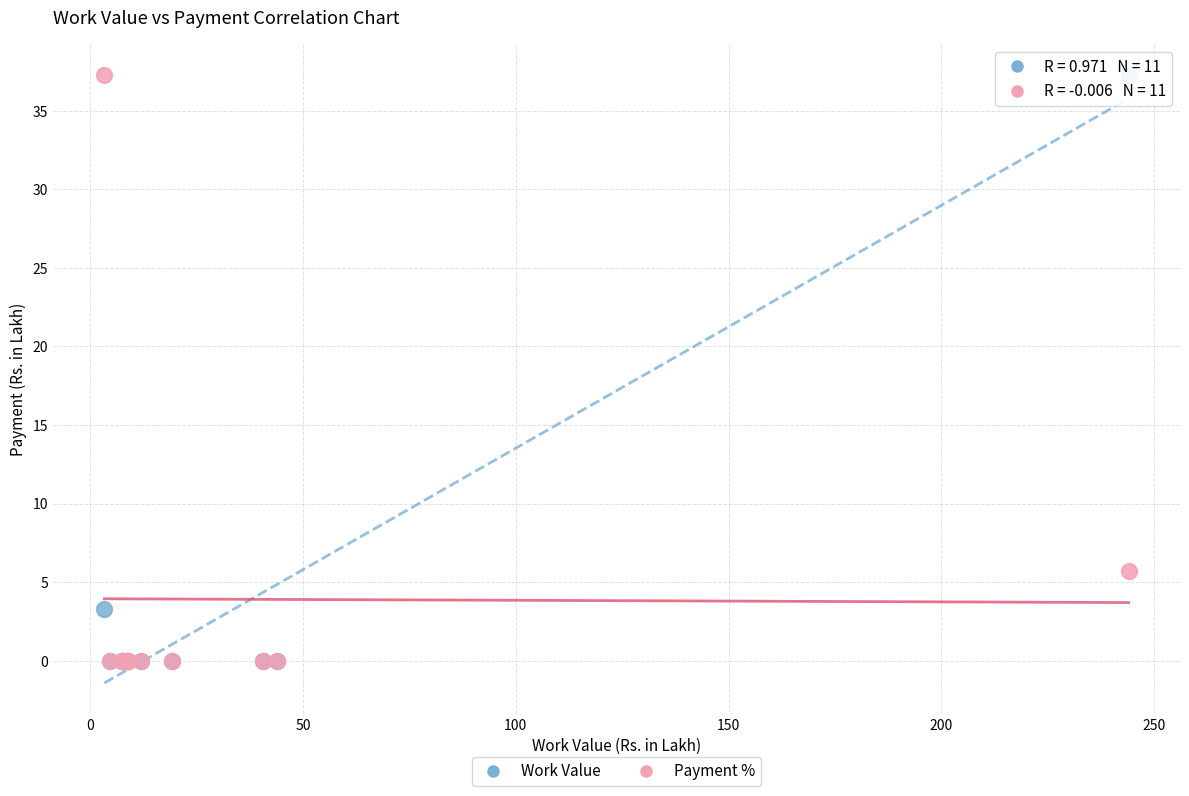

In the Payment % series, what Y value is closest to 18?

5.7